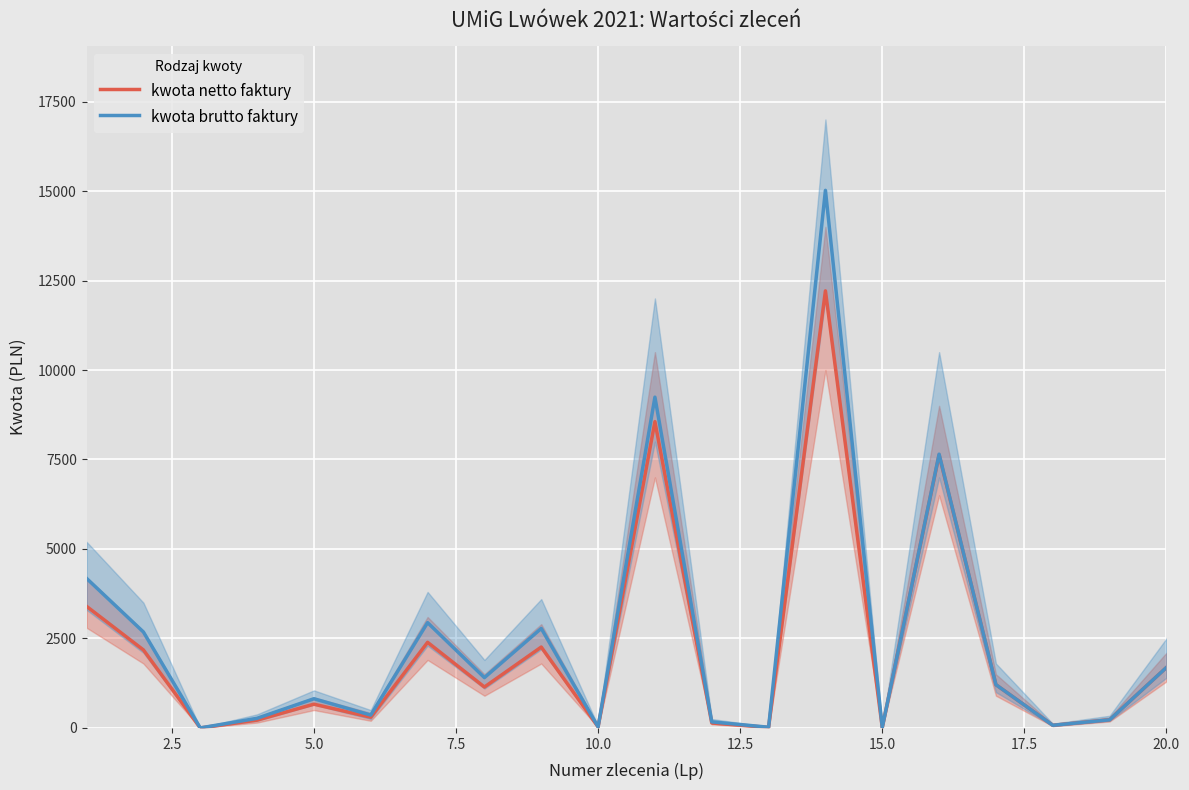

How many values in the kwota brutto faktury series are below 1208?

10